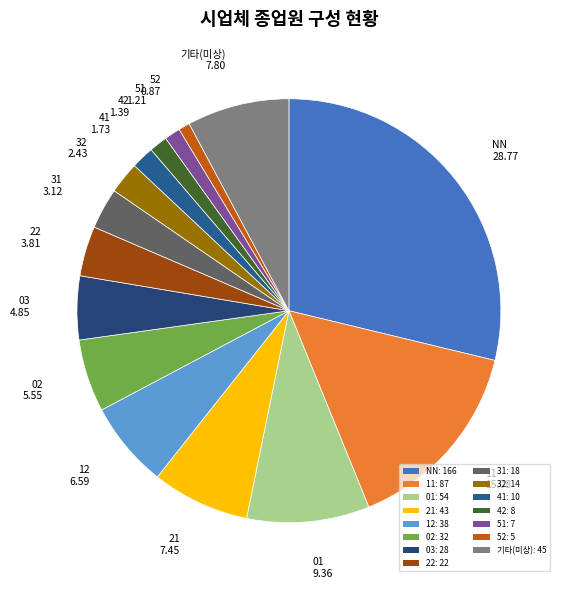

Count the number of slices in the pie.

15